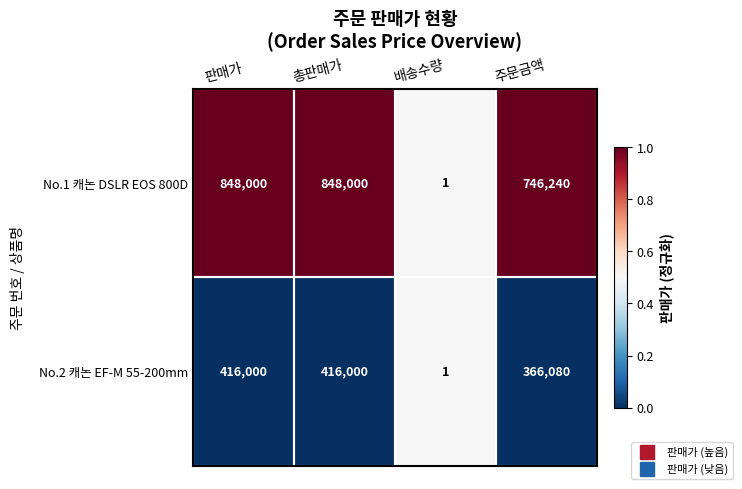

The value of No.2 캐논 EF-M 55-200mm at 판매가 is 416000. True or false?

True